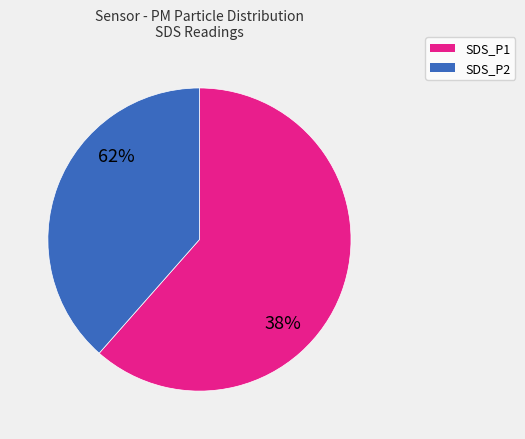

What portion of the pie excludes SDS_P2?

61.5%